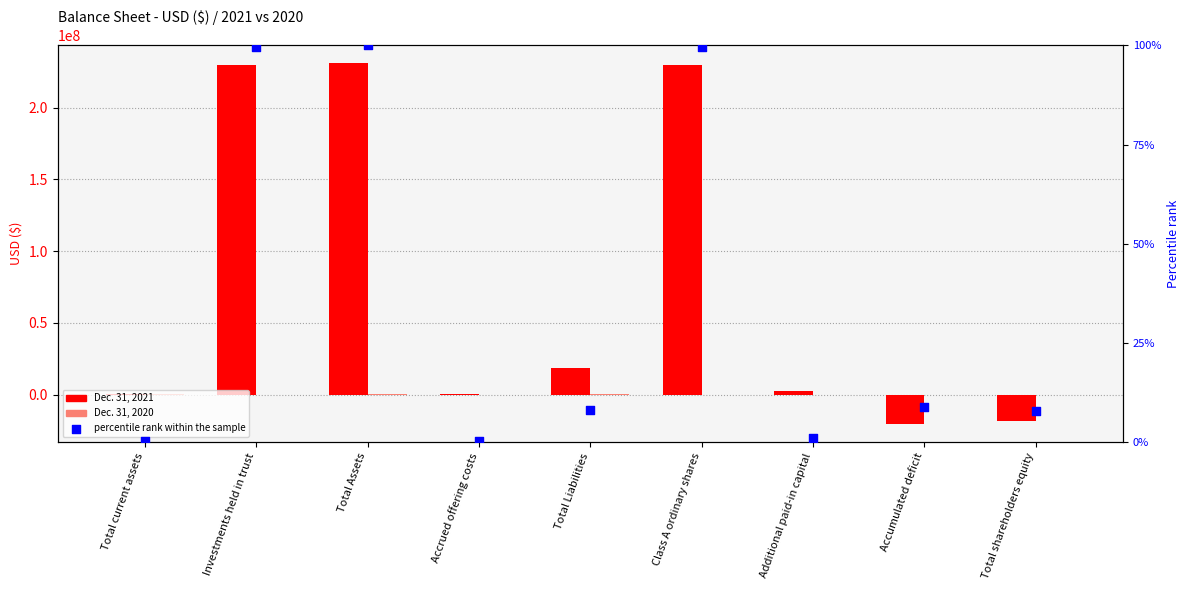

At how many categories does at least one series exceed 100283962?

3